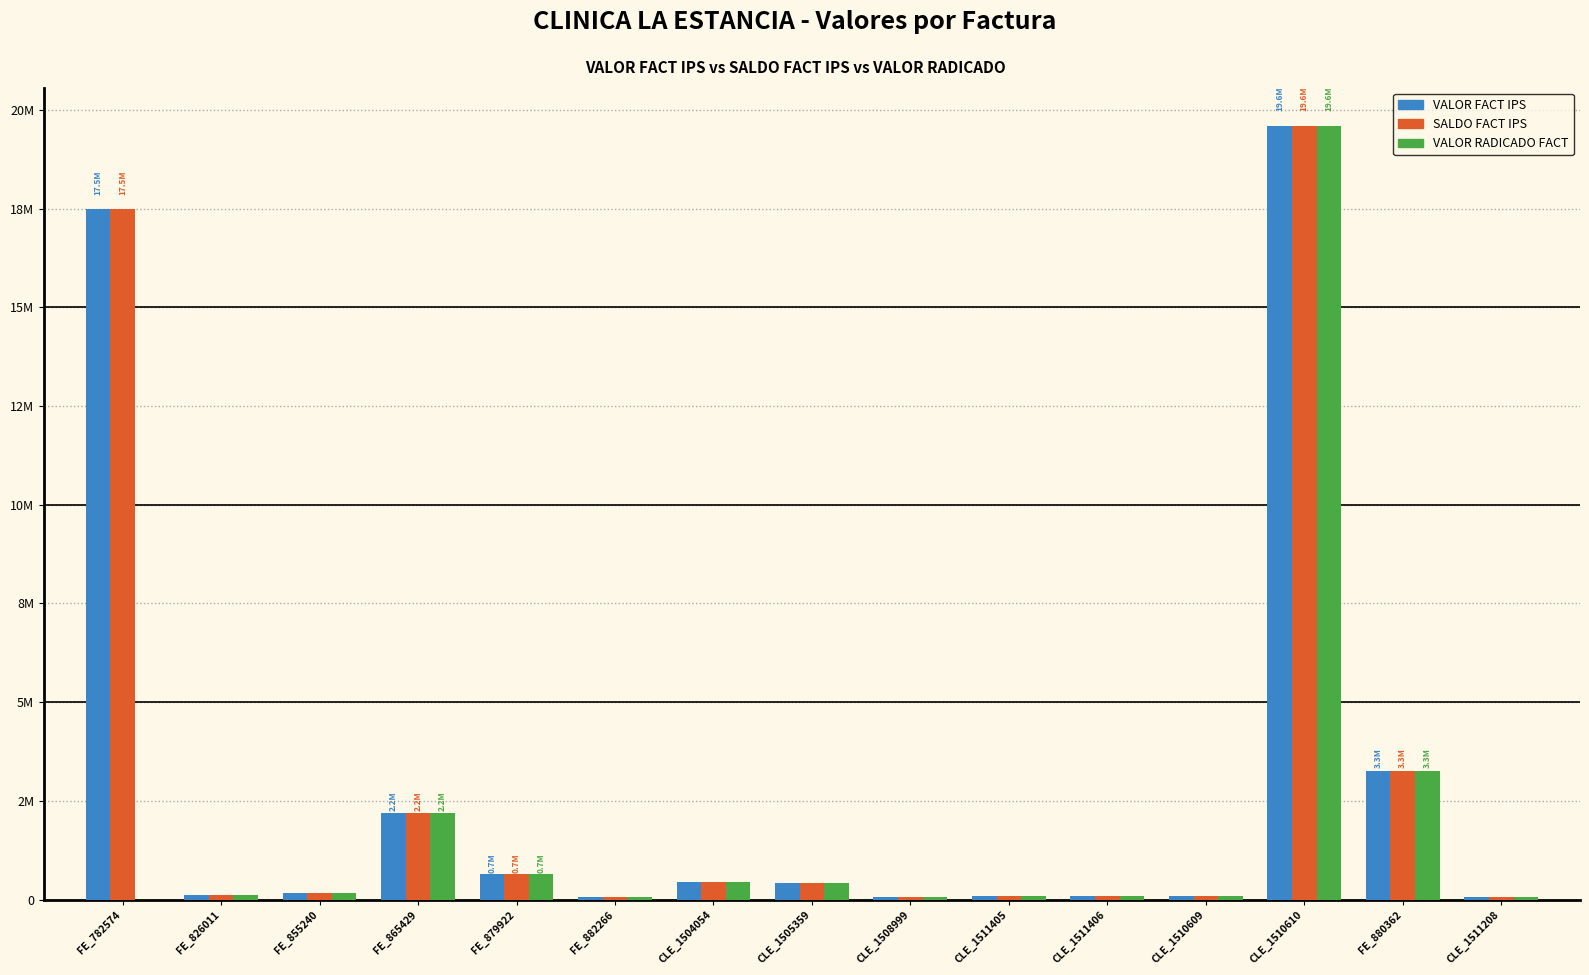

The value of VALOR RADICADO FACT at FE_882266 is 57642. True or false?

True